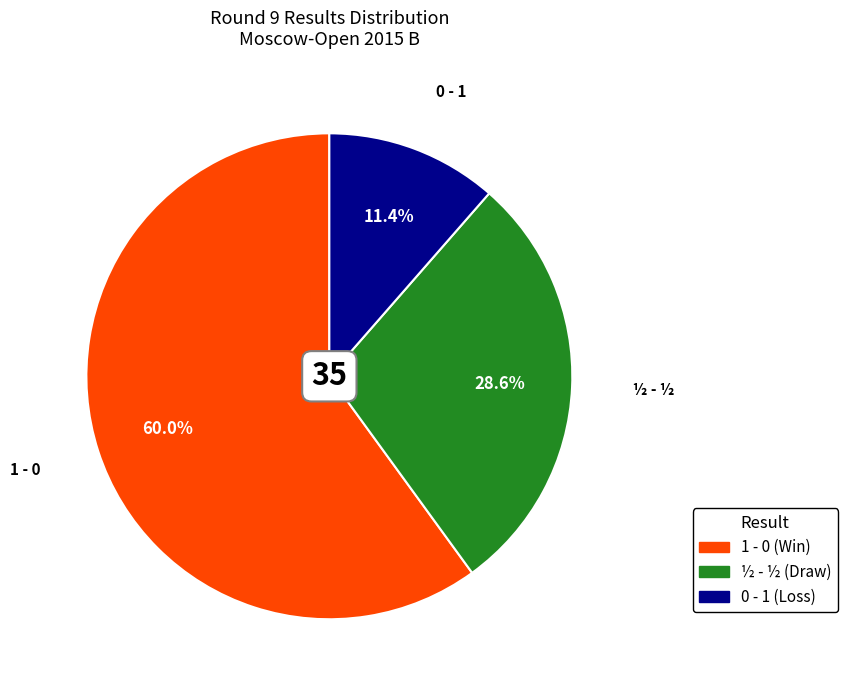

Does 1 - 0 account for over 50% of the chart?

Yes